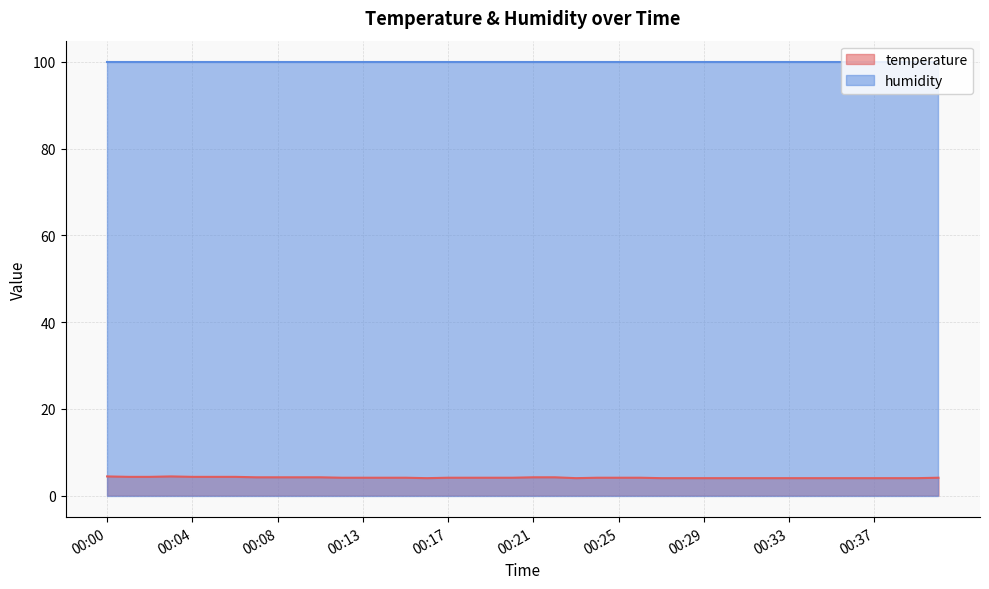

What is the maximum value for temperature?

4.4